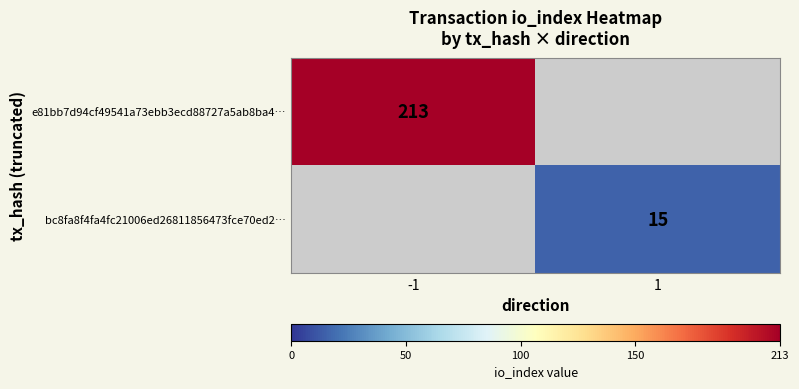

At how many categories does at least one series exceed 179?

1